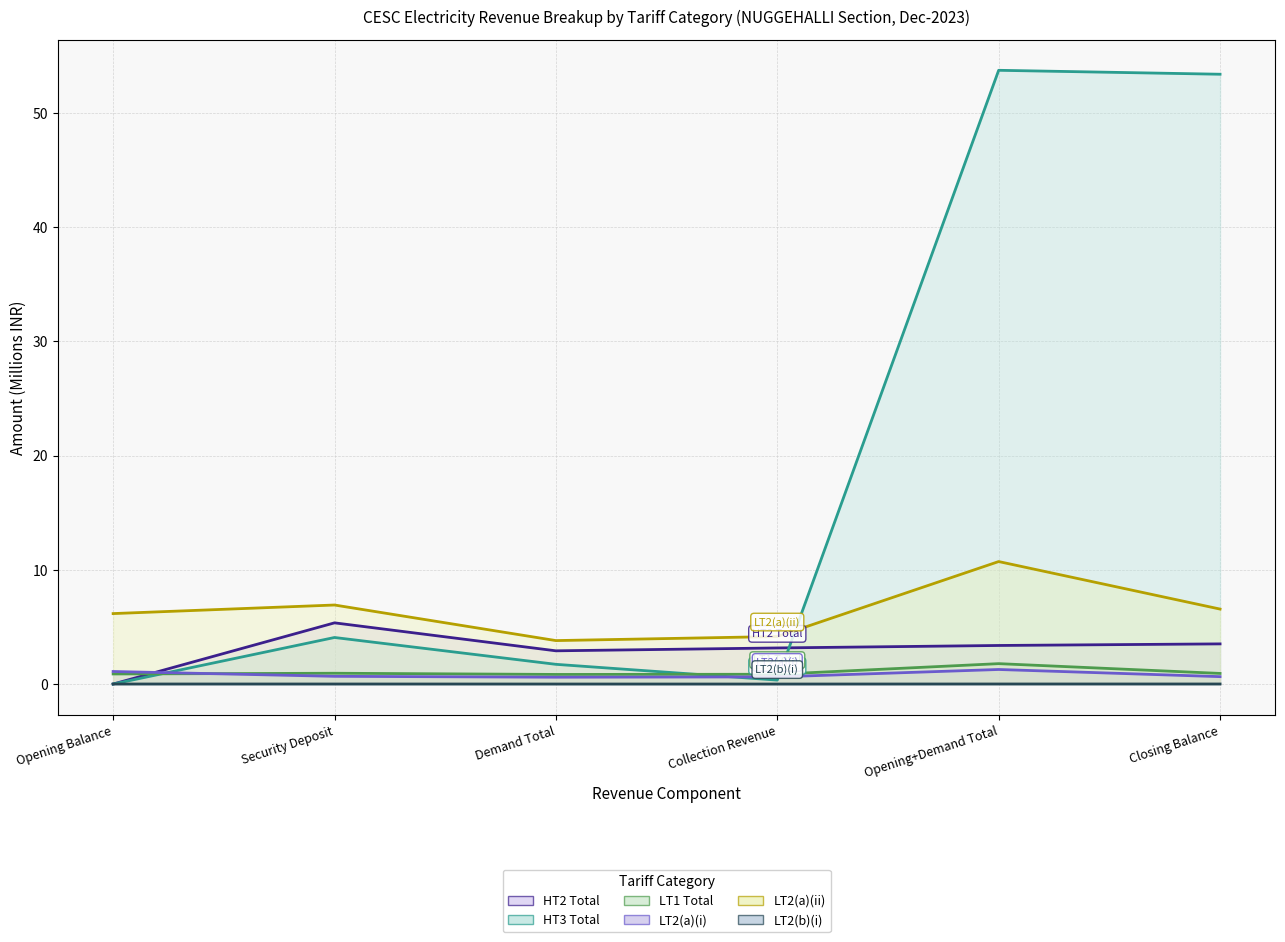

What is the label of the 5th point from the left?

Opening+Demand Total